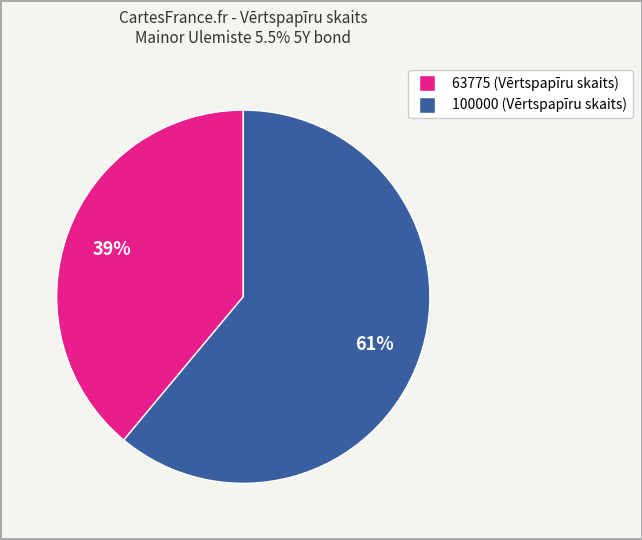

How many slices are in this pie chart?

2